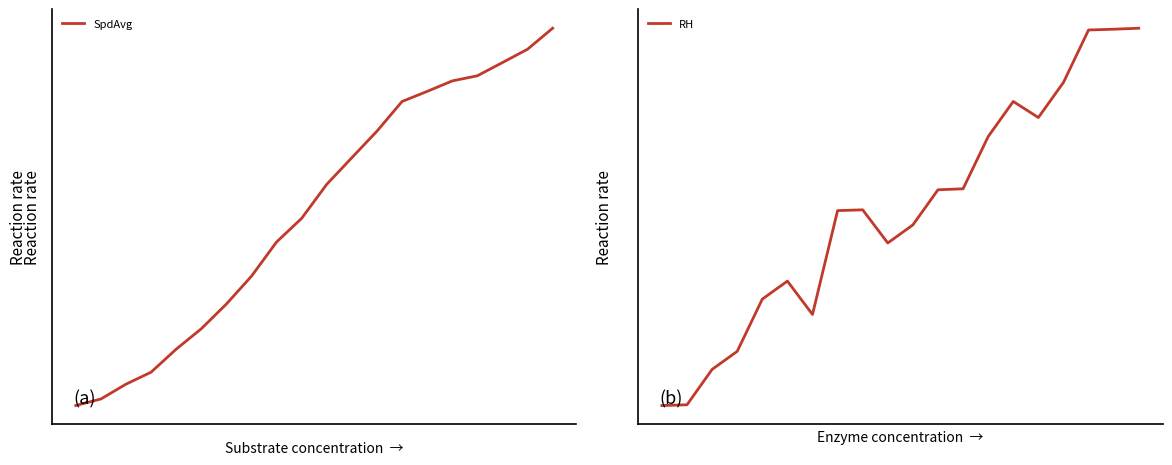

What is the difference between the maximum and minimum values in the SpdAvg series?

1.0